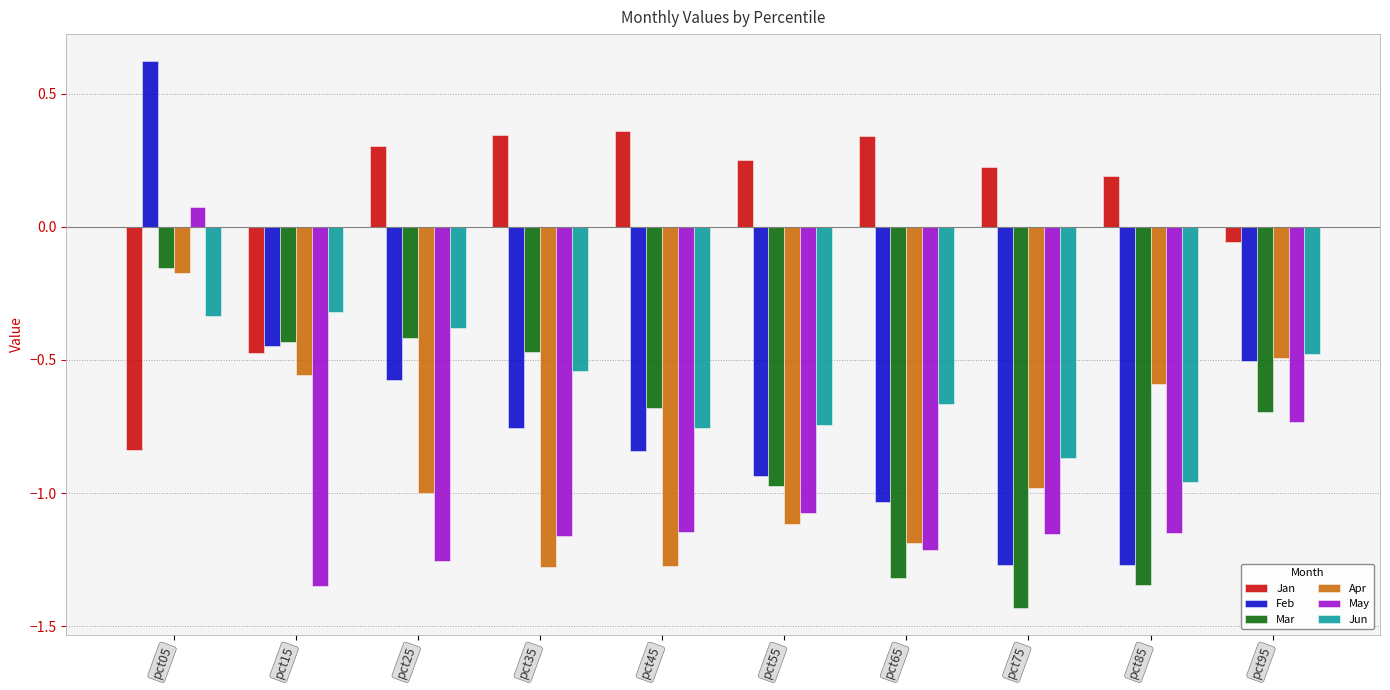

At which label does Jan reach its minimum?

pct05